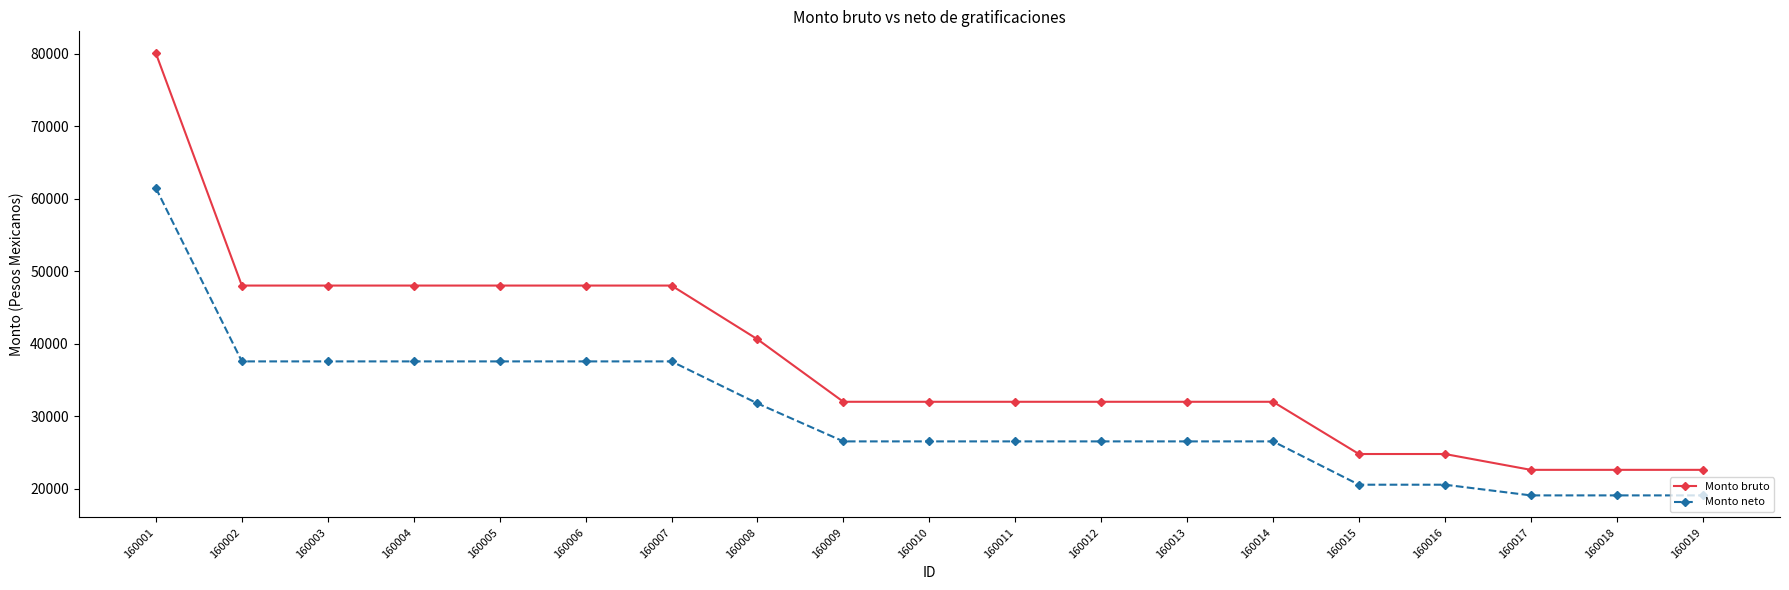

What is the smallest value displayed?

19084.0